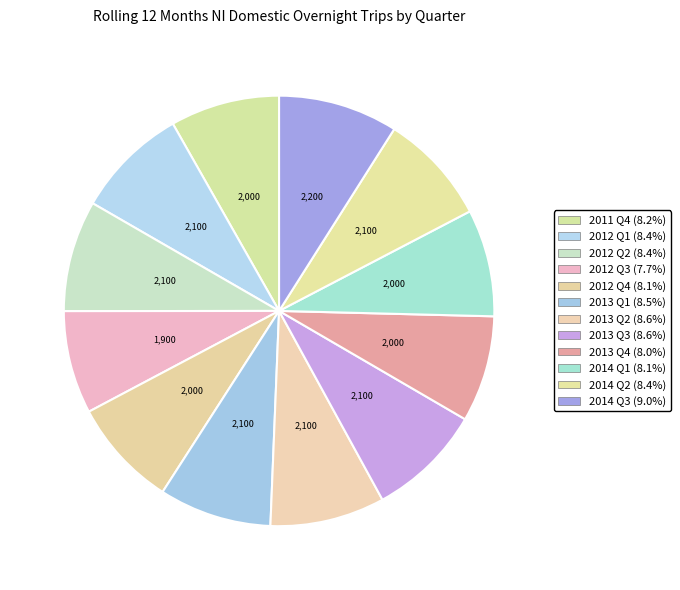

Count the number of slices in the pie.

12